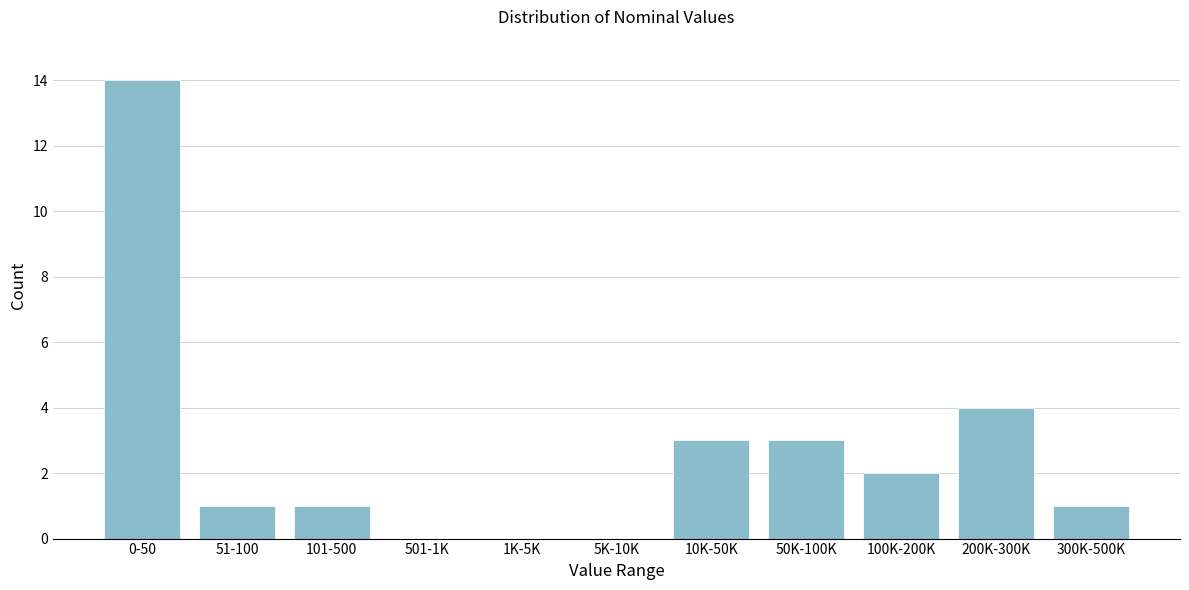

Reading left to right, transcribe all the data shown in this chart.

0-50=14	51-100=1	101-500=1	501-1K=0	1K-5K=0	5K-10K=0	10K-50K=3	50K-100K=3	100K-200K=2	200K-300K=4	300K-500K=1